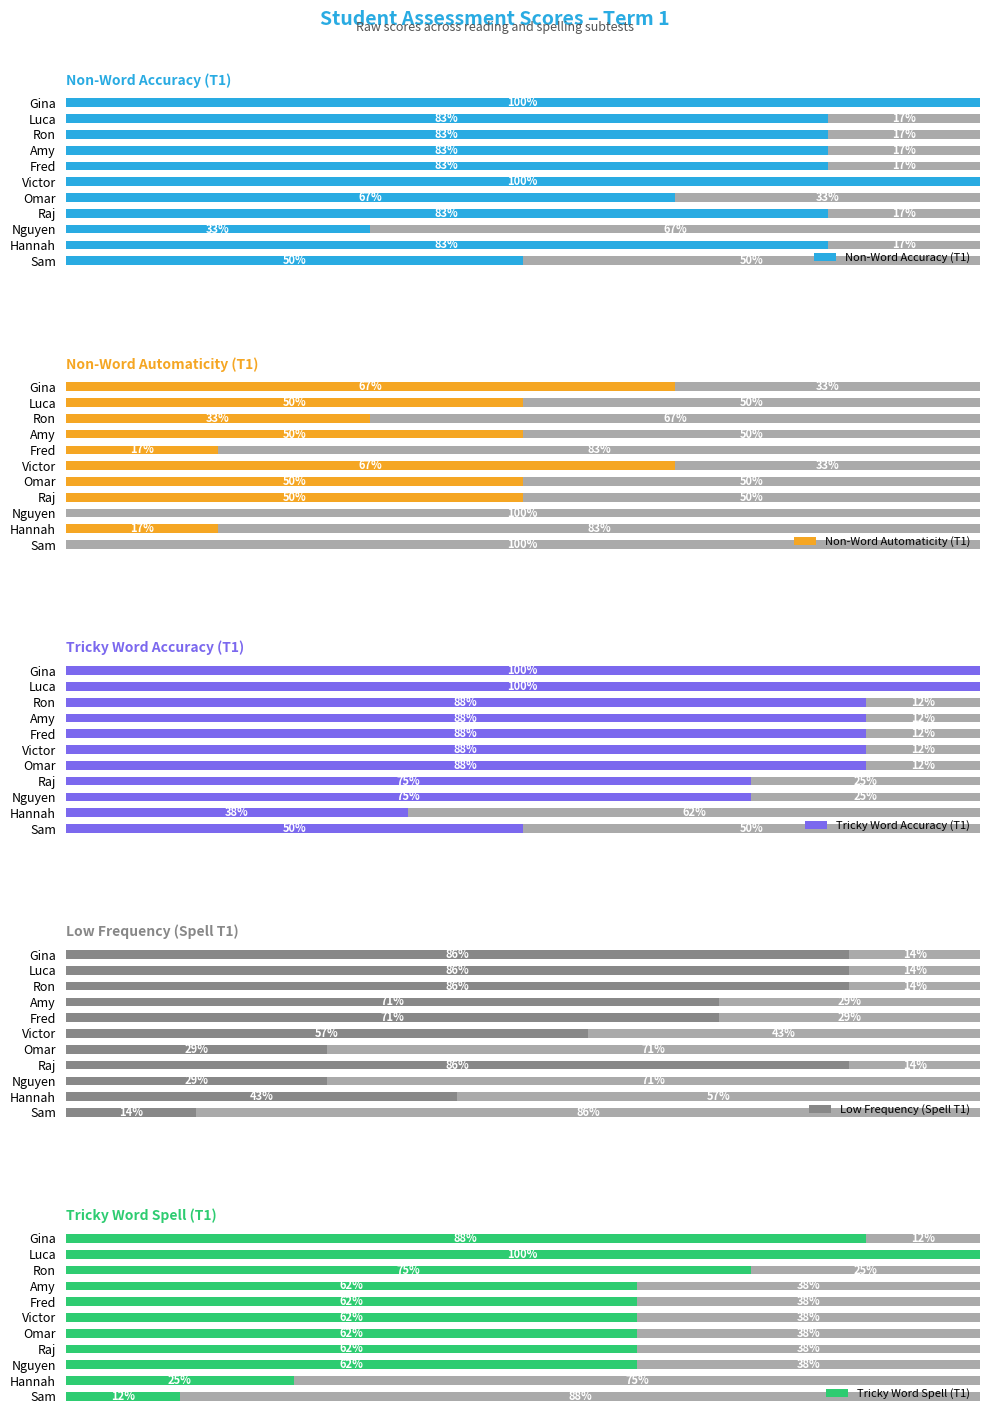

At which label does Non-Word Accuracy (T1) reach its minimum?

Nguyen